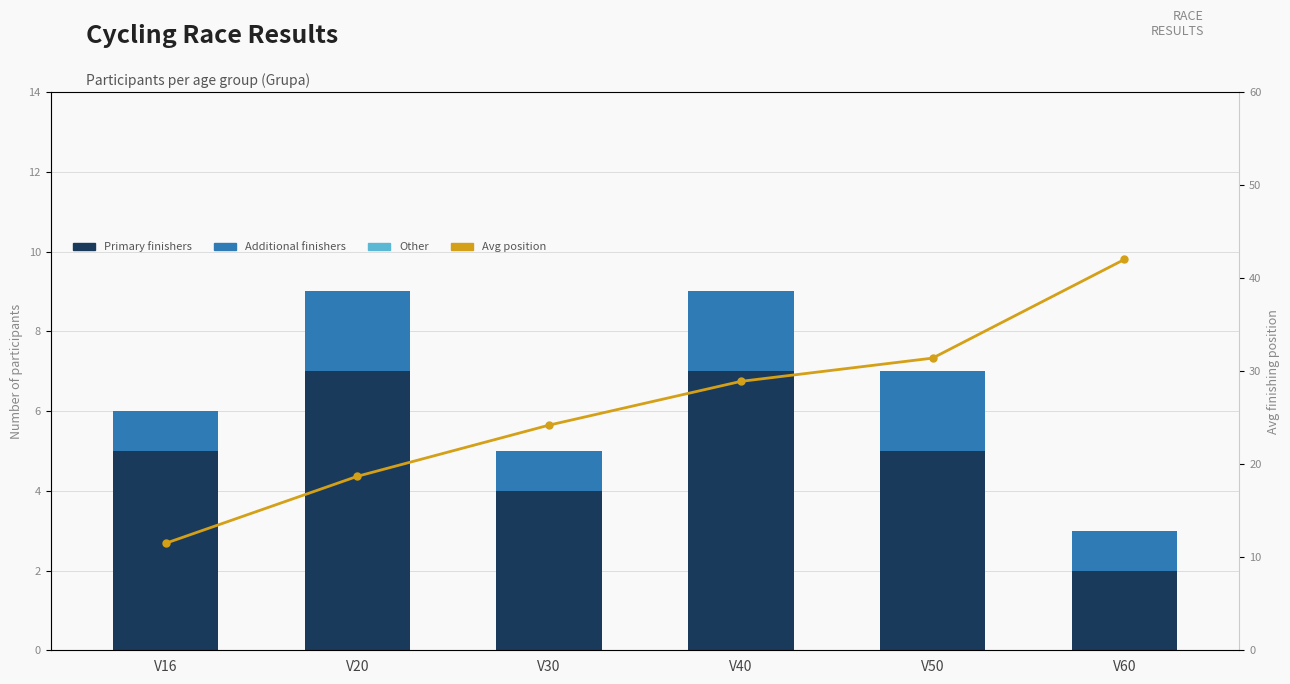

Reading left to right, list all the values displayed in this chart.

V16-V20 core: 5.0	7.0	4.0	7.0	5.0	2.0
V30-V40 core: 1.0	2.0	1.0	2.0	2.0	1.0
Other: 0.0	0.0	0.0	0.0	0.0	0.0
Avg position: 11.5	18.7	24.2	28.9	31.4	42.0